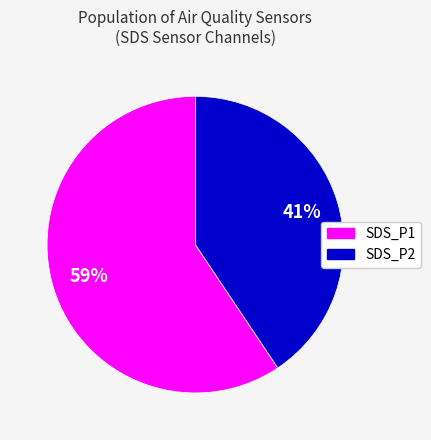

Which slice is the largest?

SDS_P1